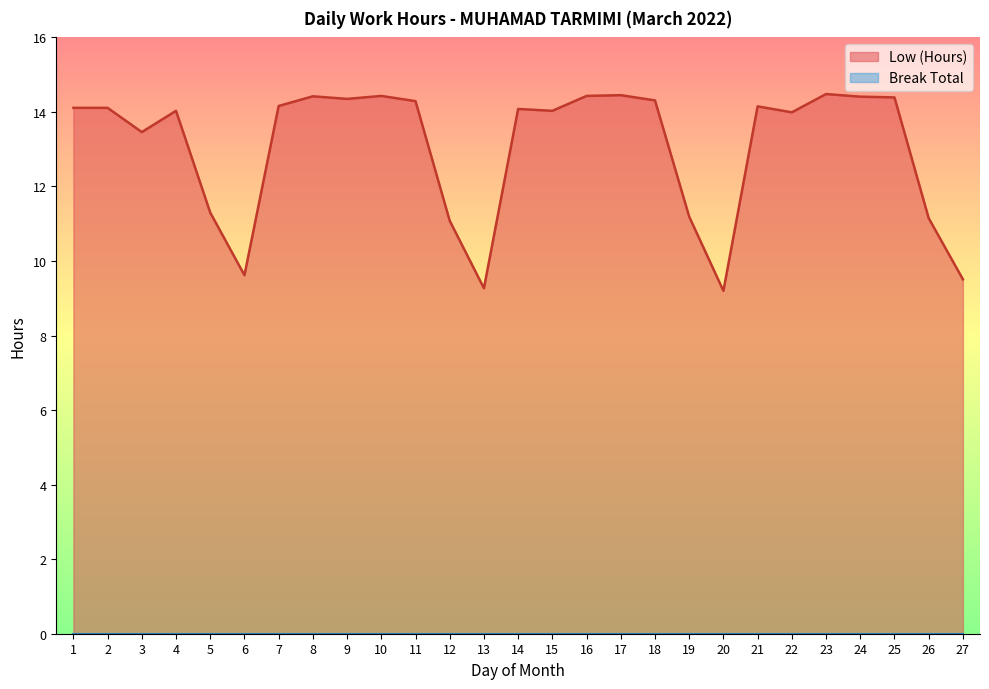

List the labels in order of value, smallest first.

20, 13, 27, 6, 12, 26, 19, 5, 3, 22, 4, 15, 14, 1, 2, 21, 7, 11, 18, 9, 25, 24, 8, 10, 16, 17, 23